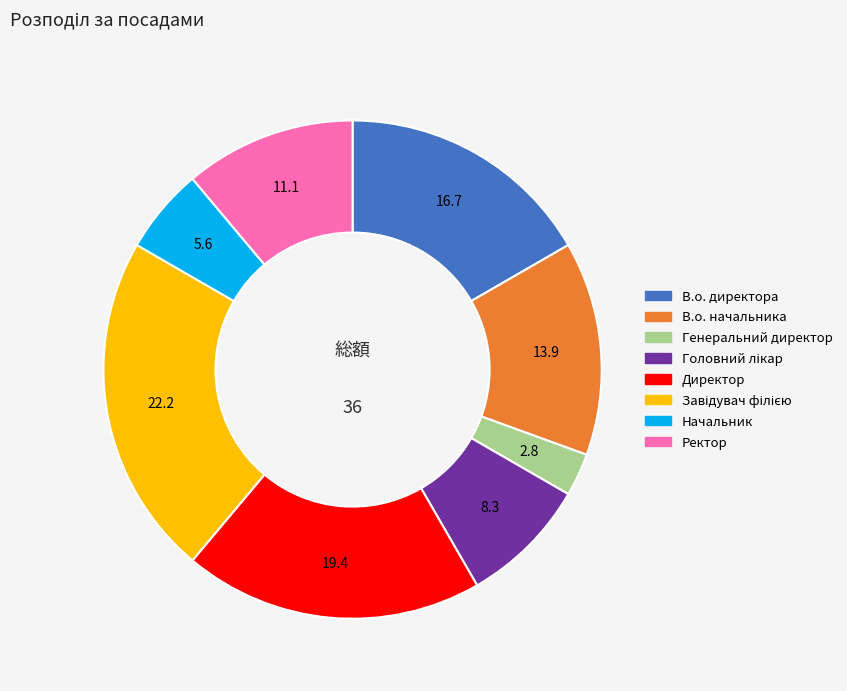

True or false: Директор accounts for 29% of the total.

False